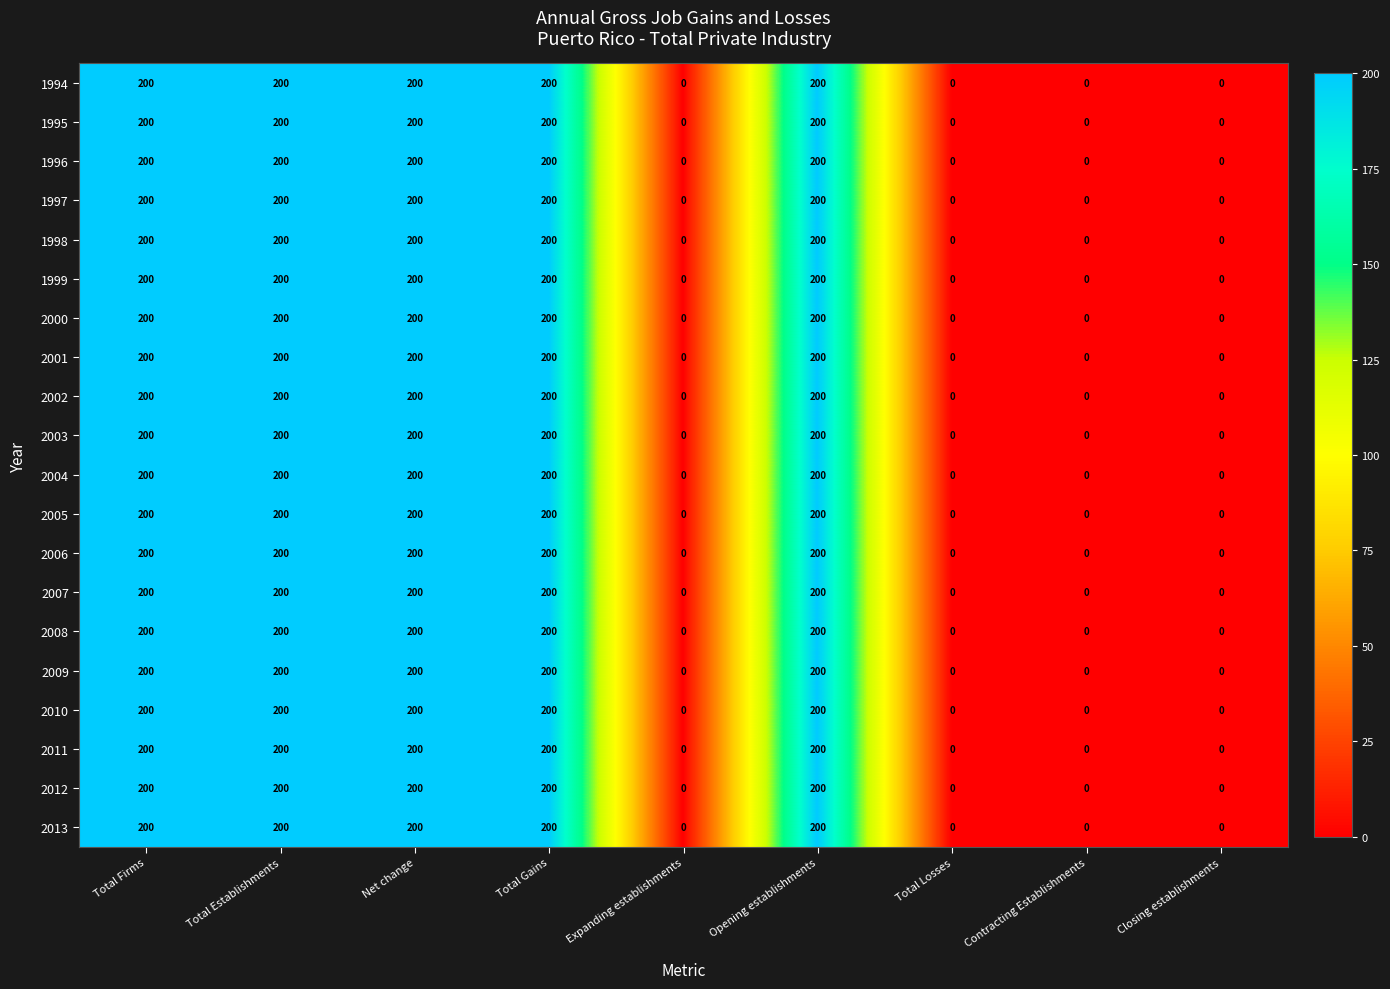

The 2001 series shows 200 at Opening establishments. True or false?

True